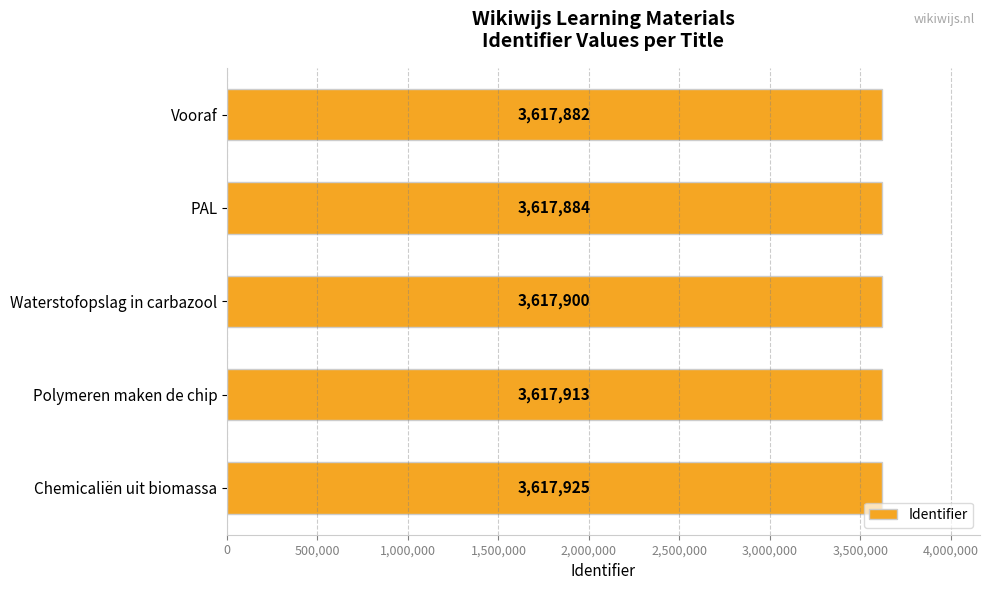

Rank the categories by value from highest to lowest.

Chemicaliën uit biomassa, Polymeren maken de chip, Waterstofopslag in carbazool, PAL, Vooraf